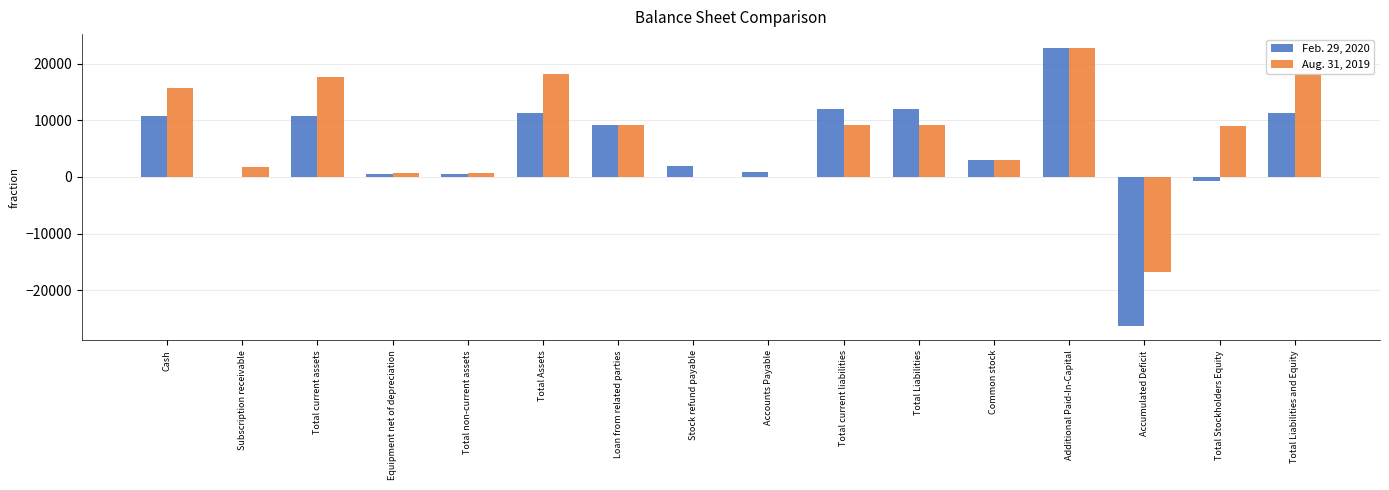

What is the maximum value shown in the chart?

22730